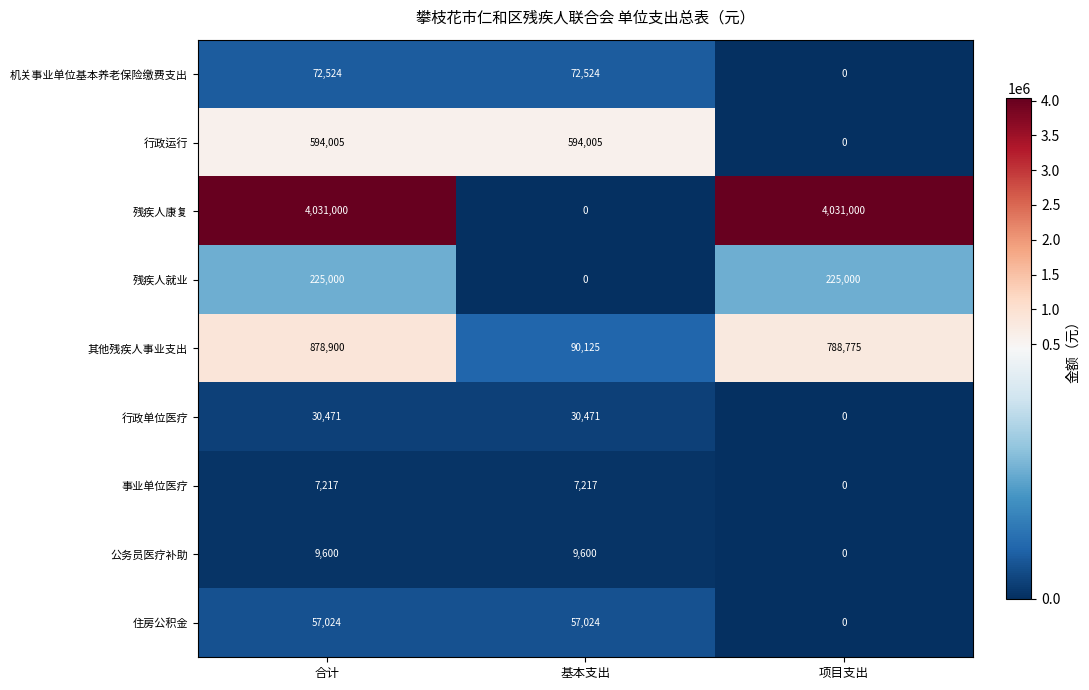

What is the average value of the 行政运行 series?

396003